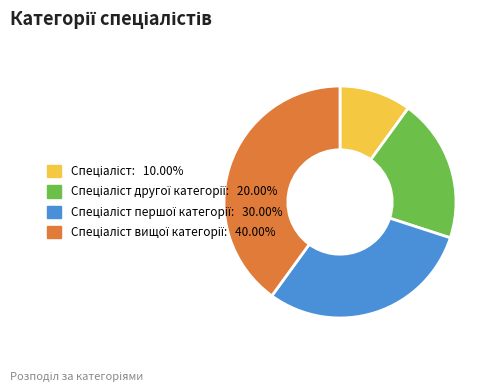

Is there a majority slice in this chart?

No